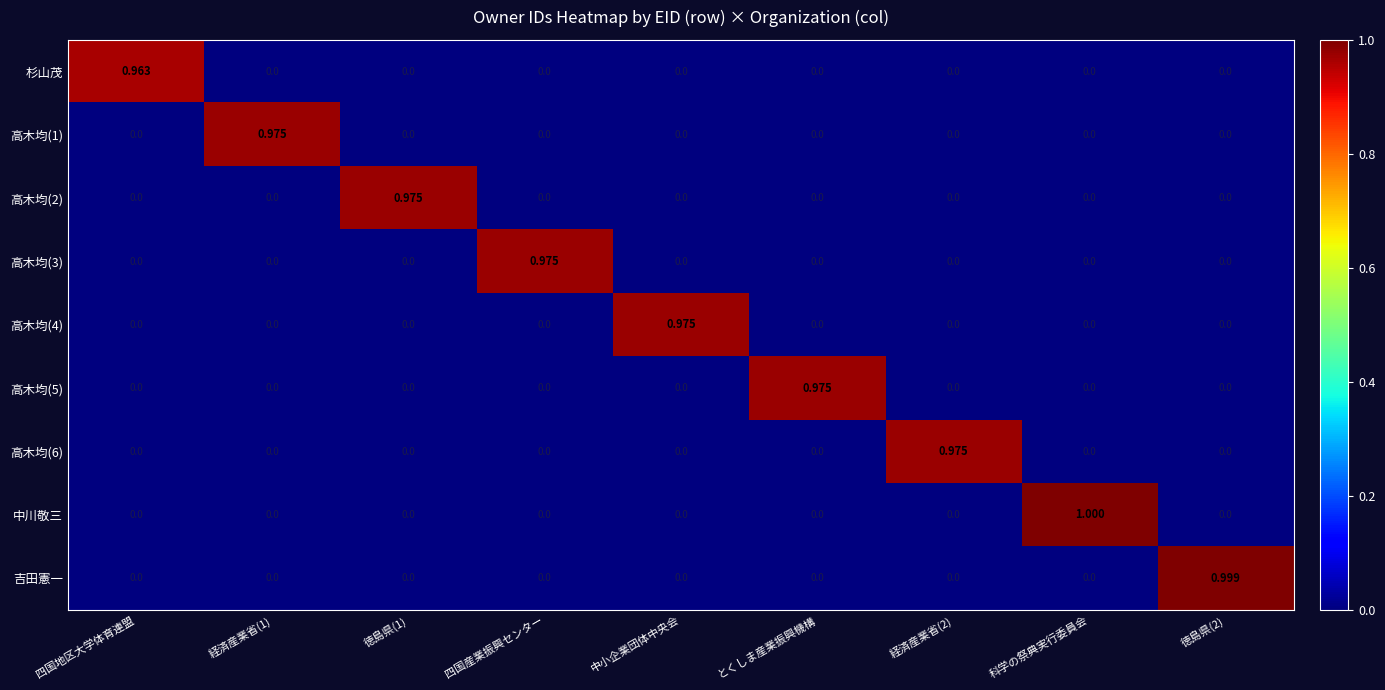

At which category is the sum across all series the highest?

科学の祭典実行委員会